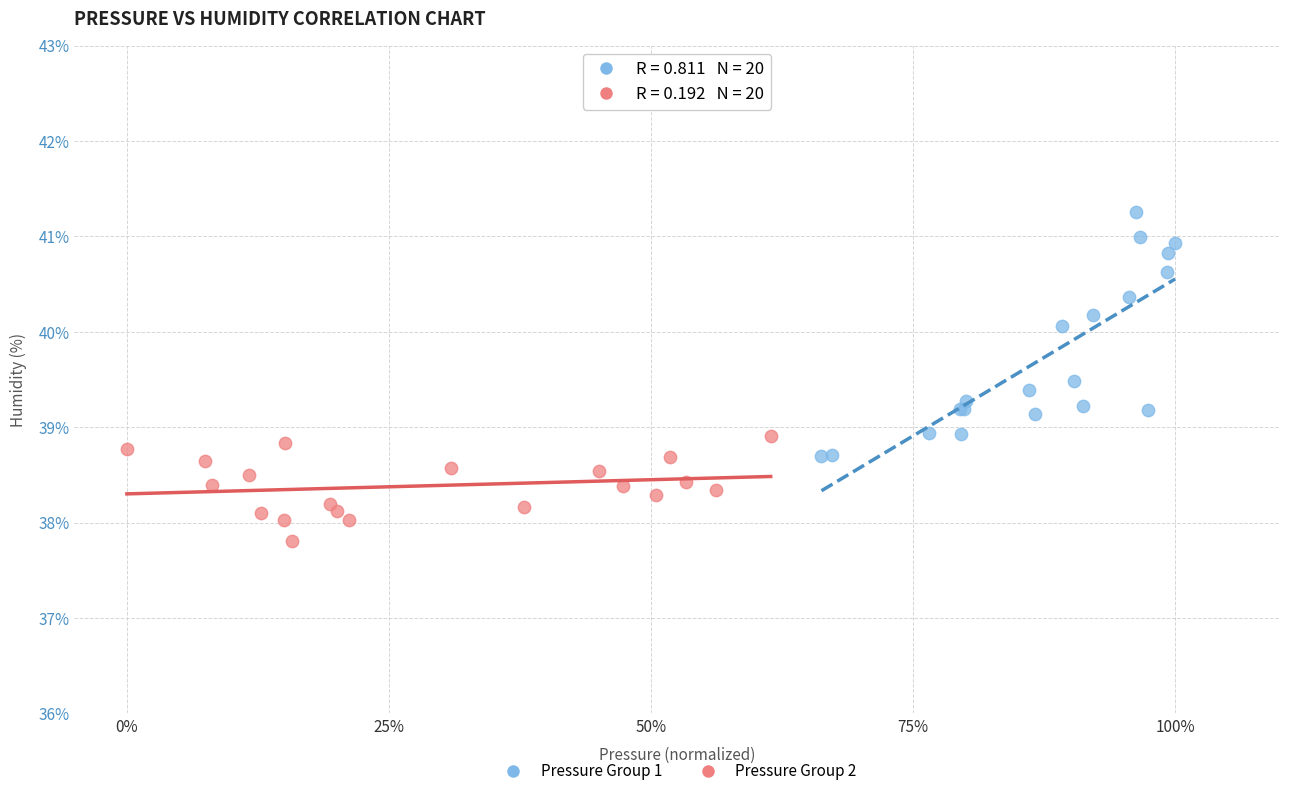

Which series has the widest spread of Y values?

Pressure Group 1